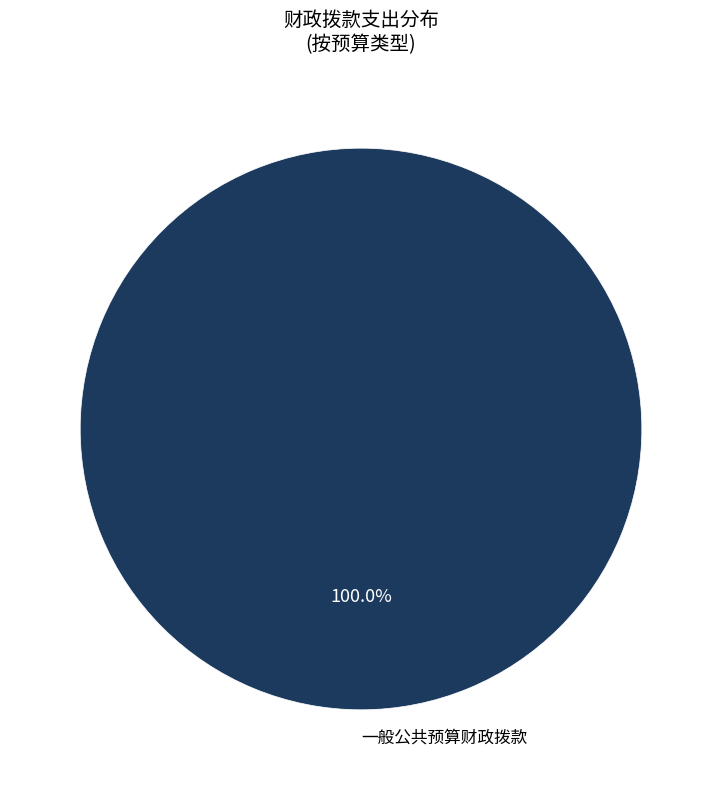

Is there a majority slice in this chart?

Yes